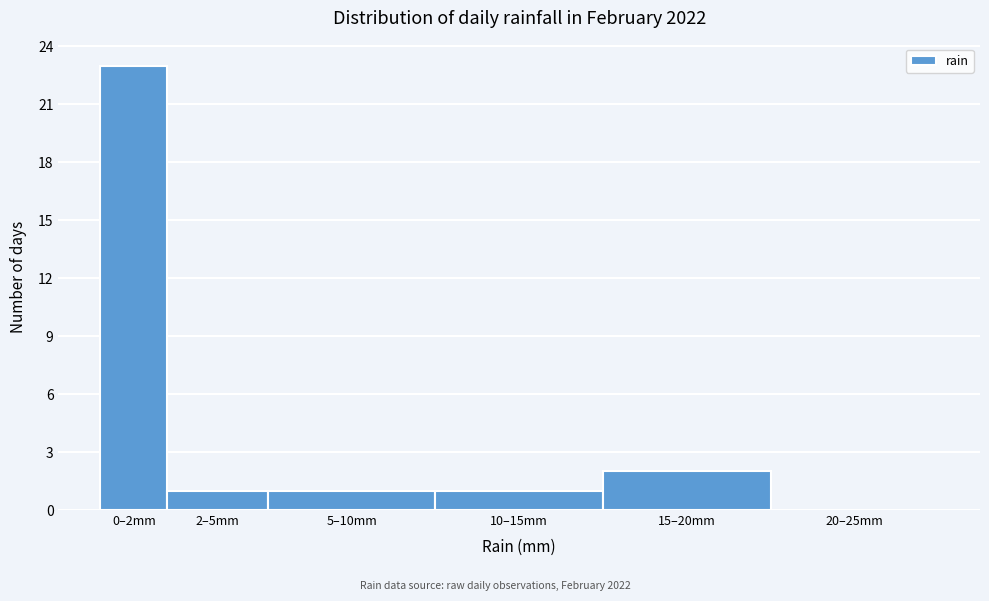

Reading left to right, transcribe all the data shown in this chart.

0–2mm=23	2–5mm=1	5–10mm=1	10–15mm=1	15–20mm=2	20–25mm=0